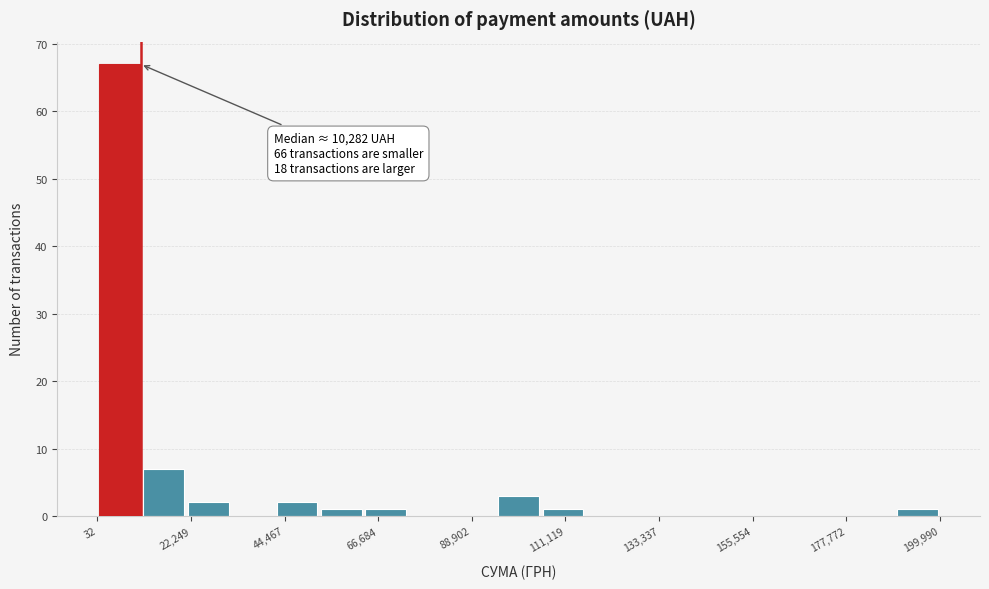

Read against the x-axis, roughly where is the centre of the tallest bar?

5000